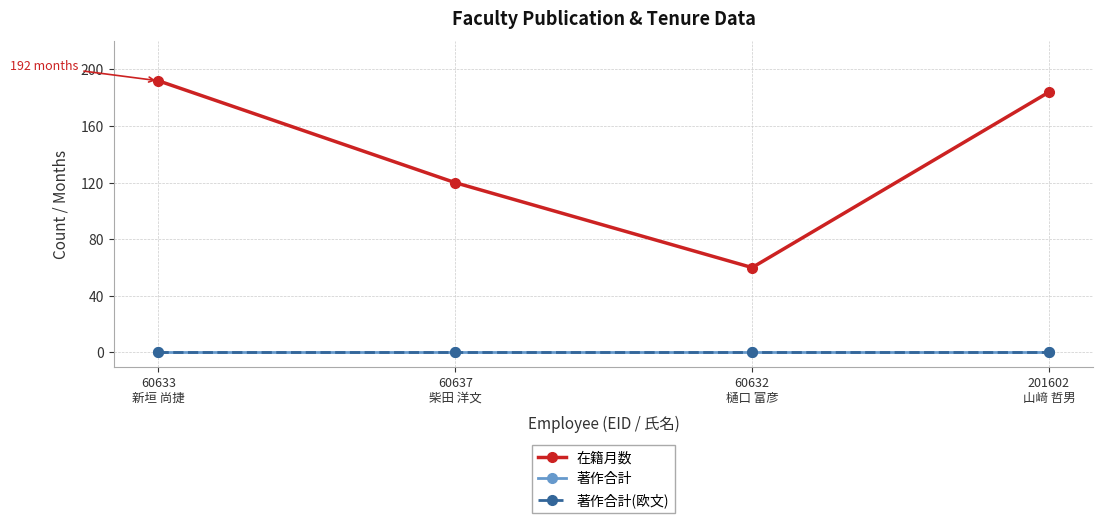

Rank the series at 60637
柴田 洋文 from lowest to highest value.

著作合計, 著作合計(欧文), 在籍月数